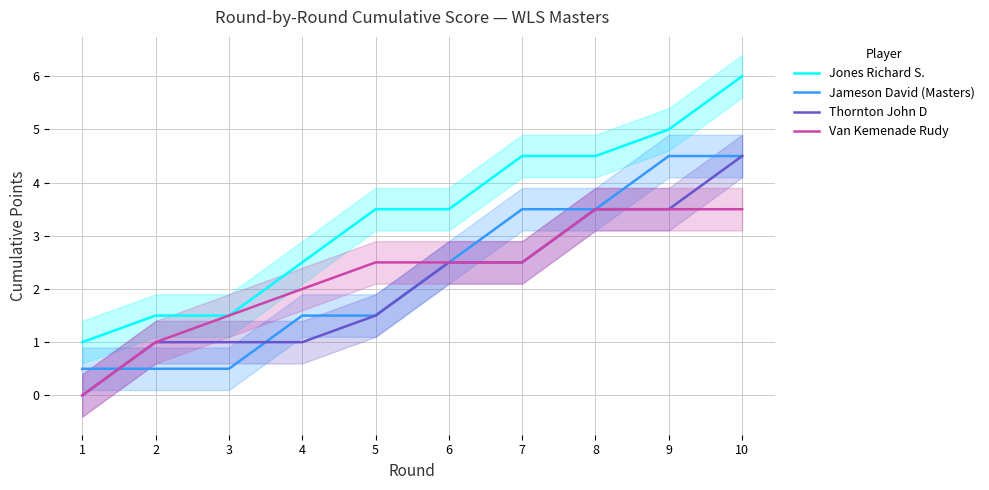

How many data points in Jones Richard S. are less than 3?

4